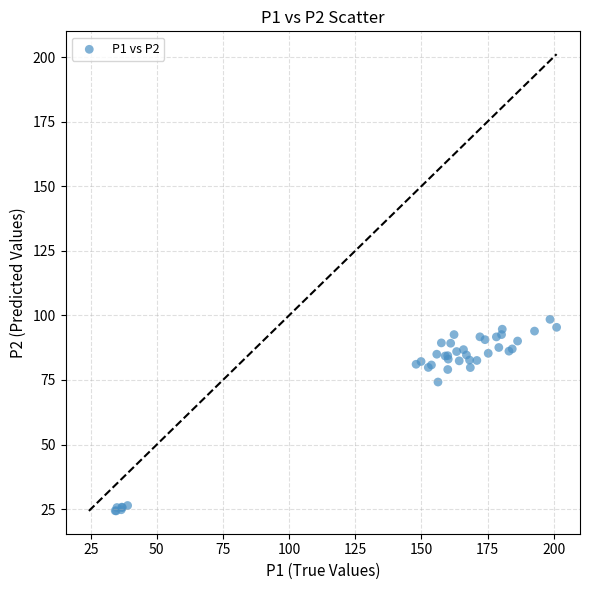

What Y value in the scatter plot is closest to 61?

74.2